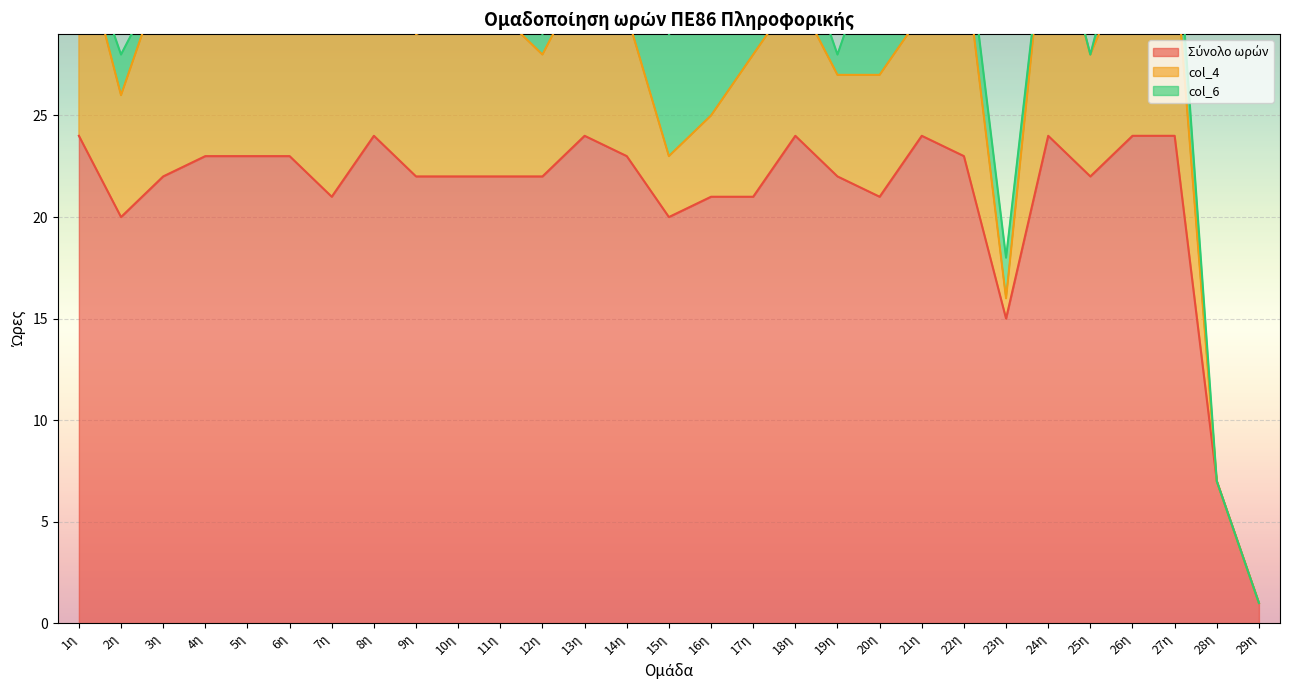

Is it true that Σύνολο ωρών equals 30 at 7η?

False